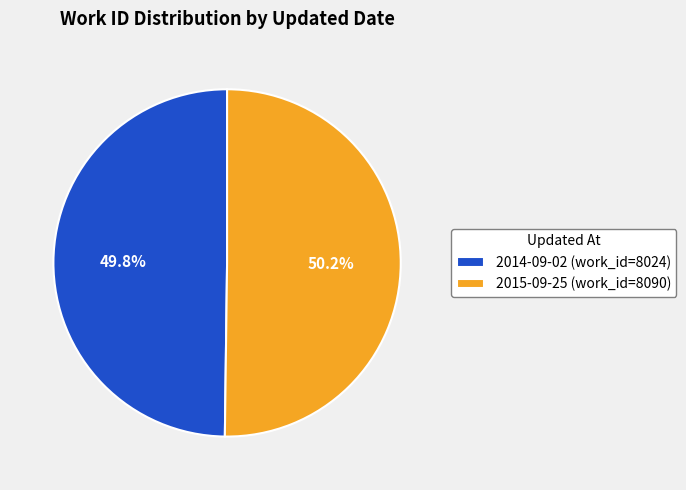

Is there any slice that represents more than half of the pie?

Yes